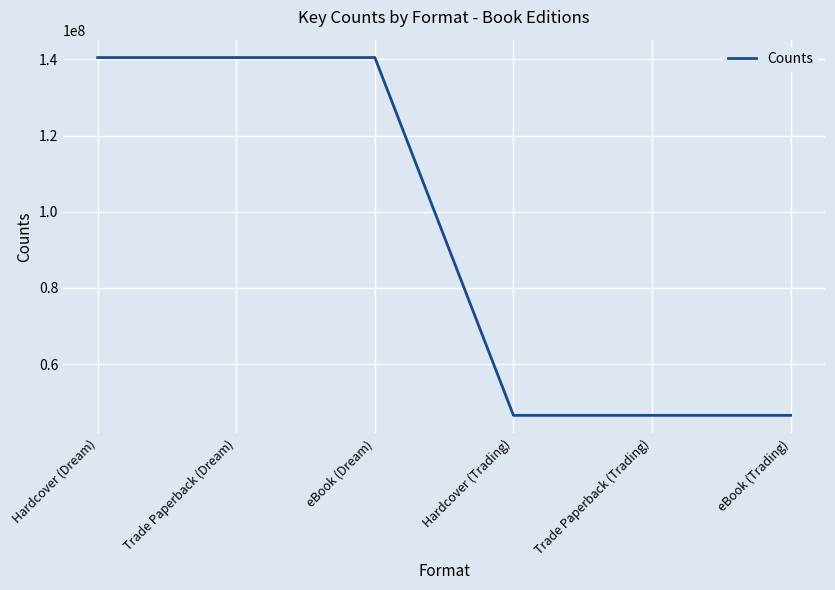

Reading right to left, list all the values displayed in this chart.

eBook (Trading)=46553153	Trade Paperback (Trading)=46553153	Hardcover (Trading)=46553153	eBook (Dream)=140479840	Trade Paperback (Dream)=140479840	Hardcover (Dream)=140479840